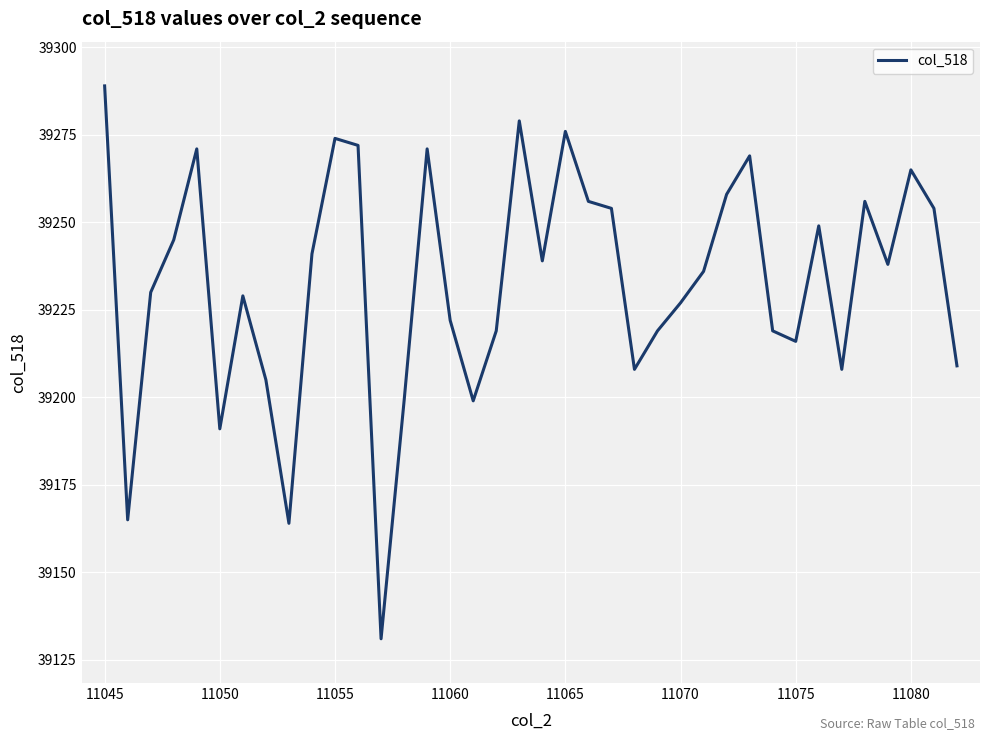

What is the maximum value shown in the chart?

39289